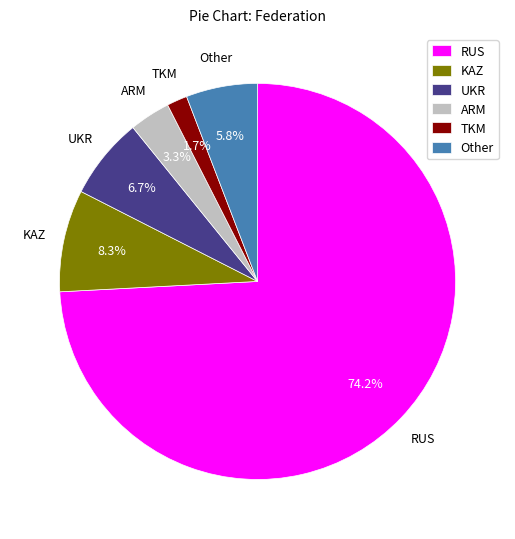

Is it true that Other is 1% of the pie?

False